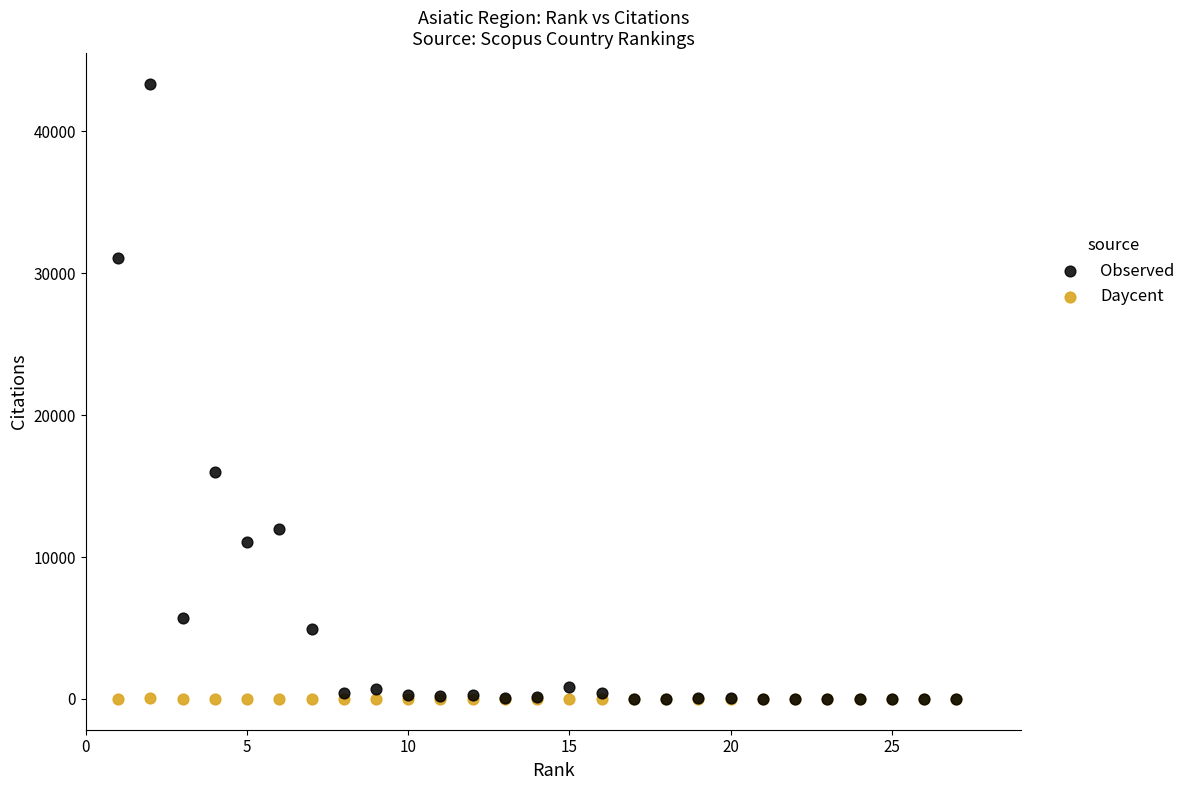

What are all the series names shown in the legend?

Observed, Daycent